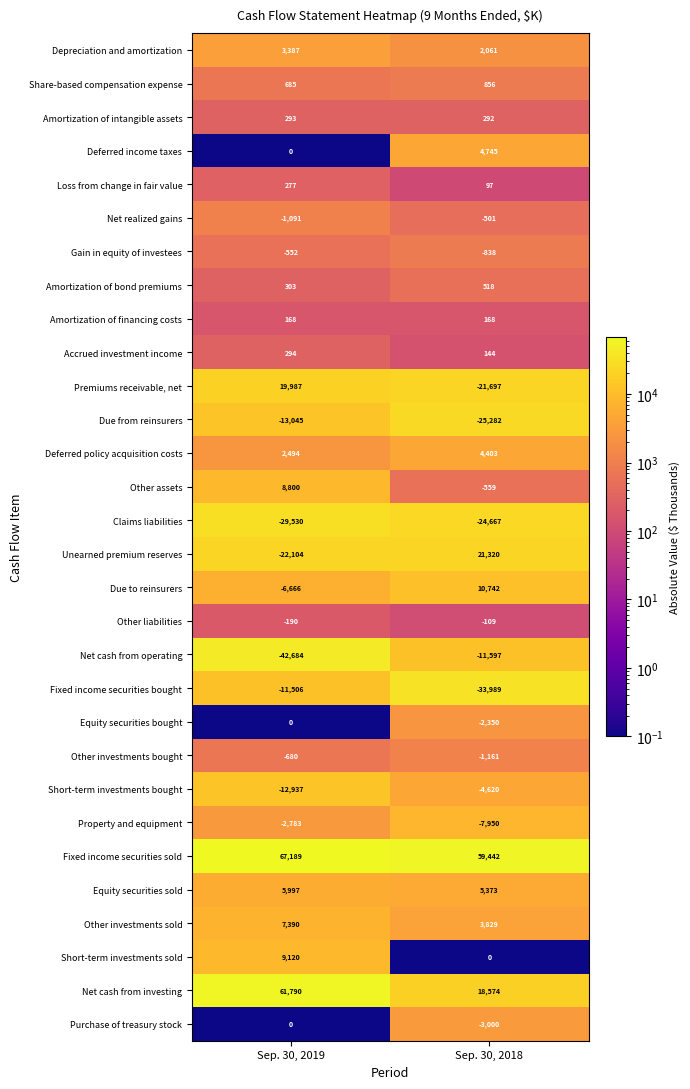

What is the average value of the Net realized gains series?

-796